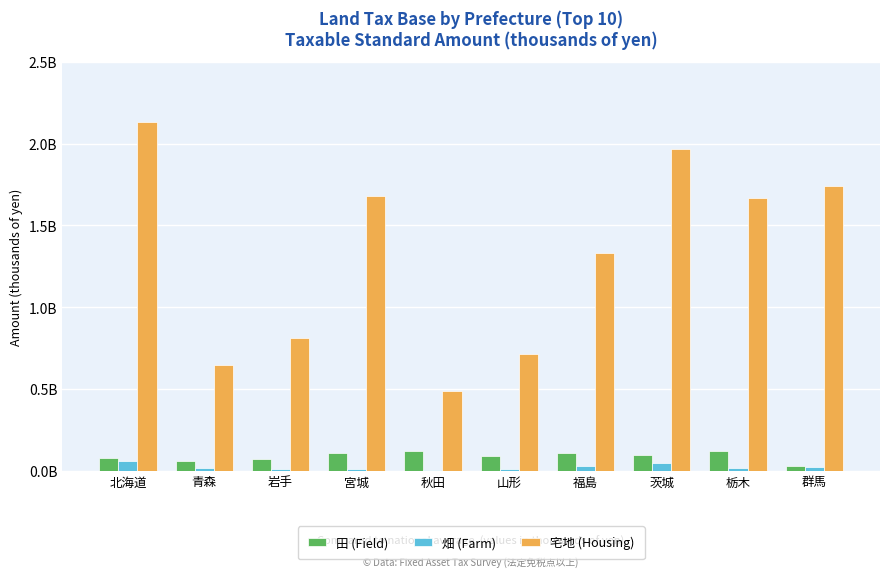

True or false: 田 (Field) has a value of 41474025 at 秋田.

False